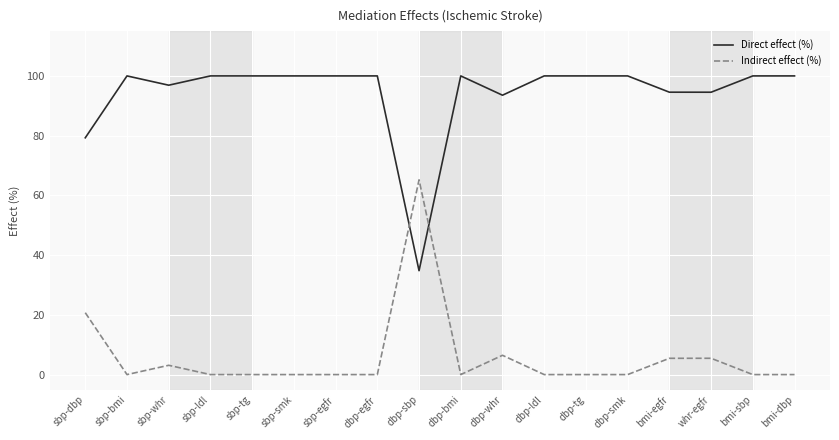

True or false: Indirect effect (%) has a value of 34.6 at sbp-bmi.

False